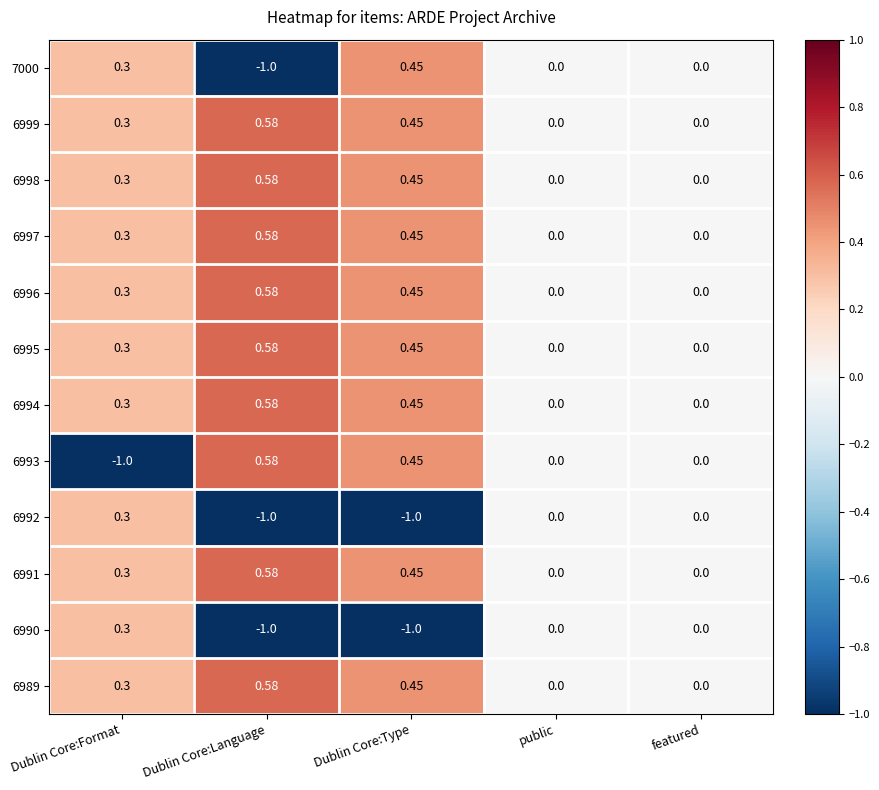

At which category is the sum across all series the highest?

Dublin Core:Type